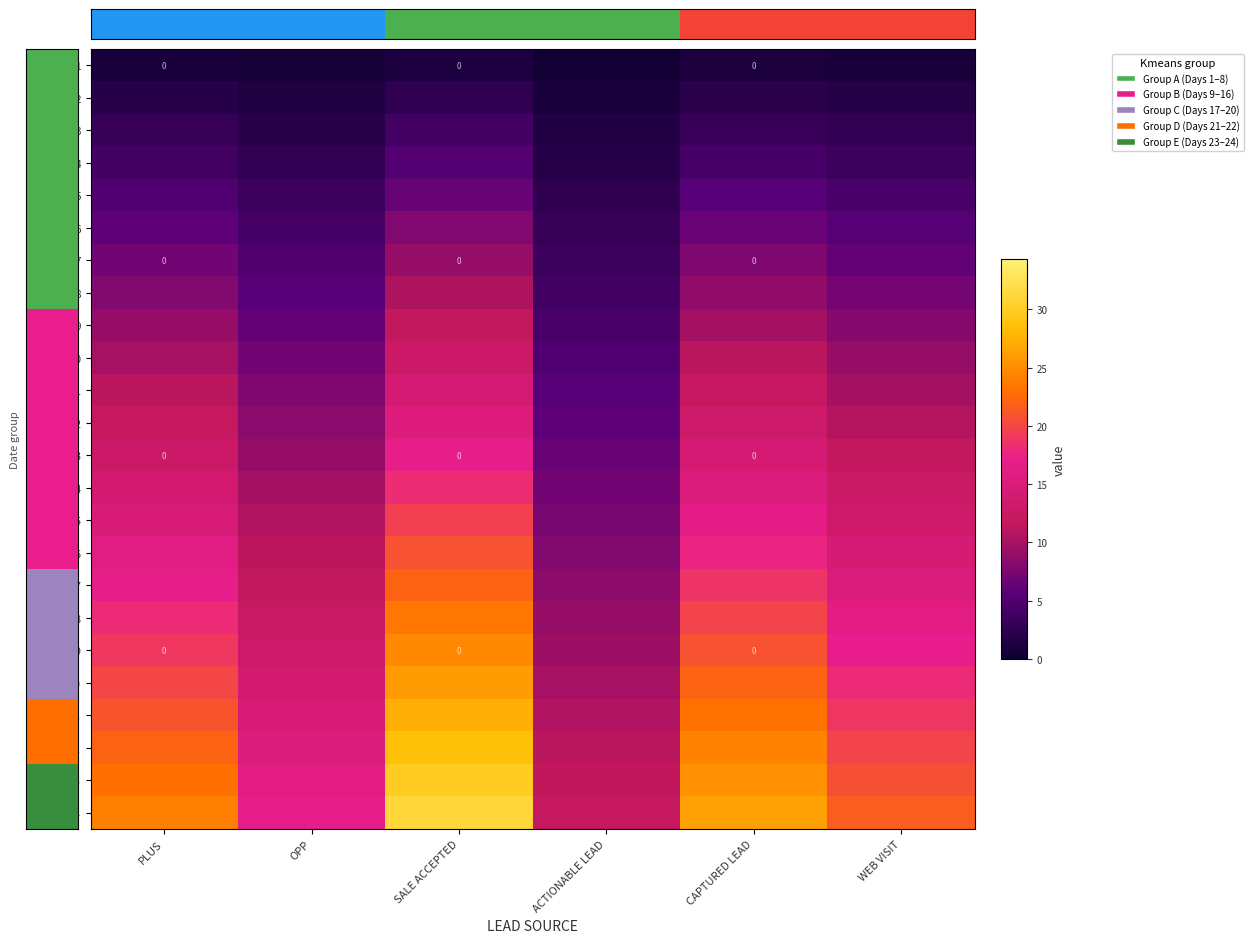

What is the greatest value displayed?

31.2